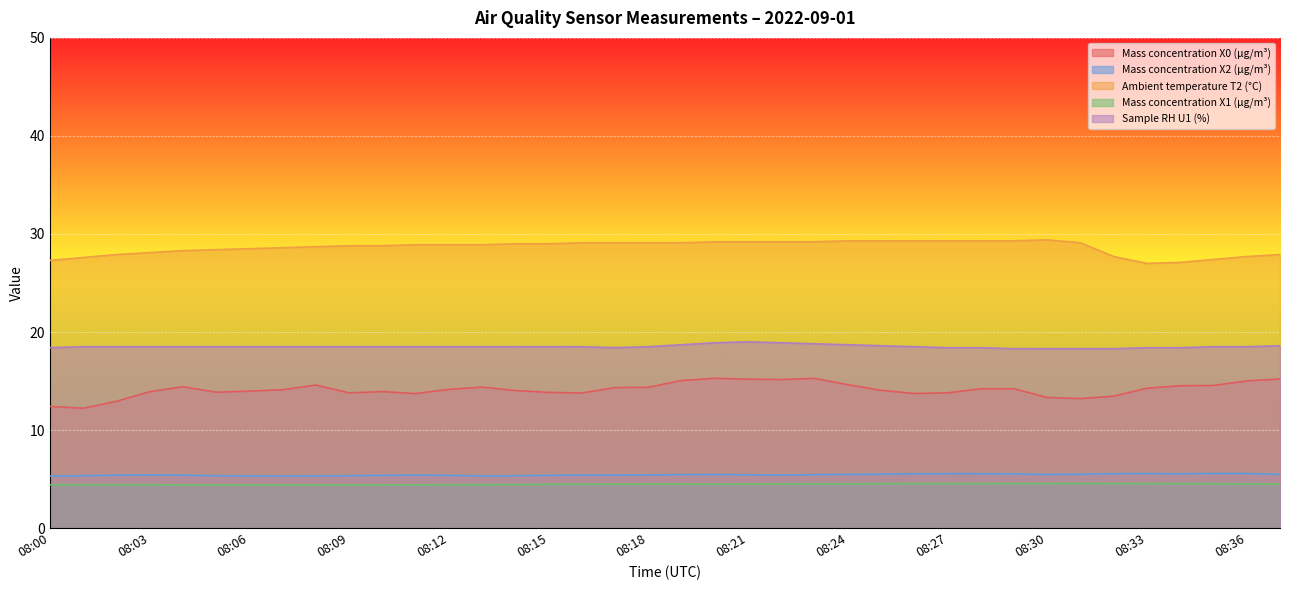

At which category is the sum across all series the highest?

08:20